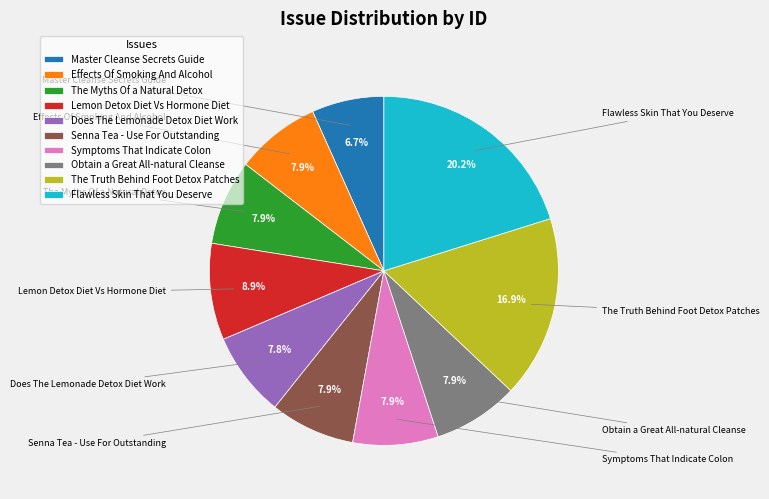

True or false: The Myths Of a Natural Detox accounts for 8% of the total.

True